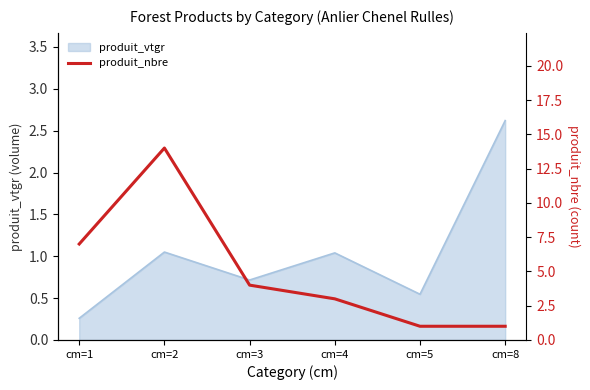

Reading left to right, extract all data points from this chart.

7	14	4	3	1	1